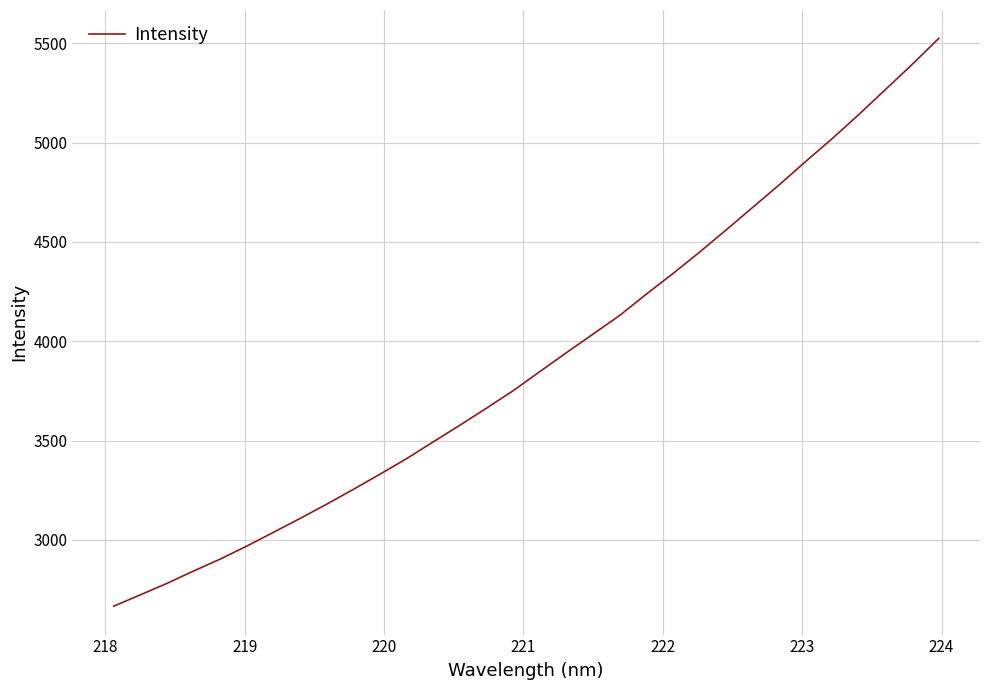

What is the minimum value shown in the chart?

2666.5